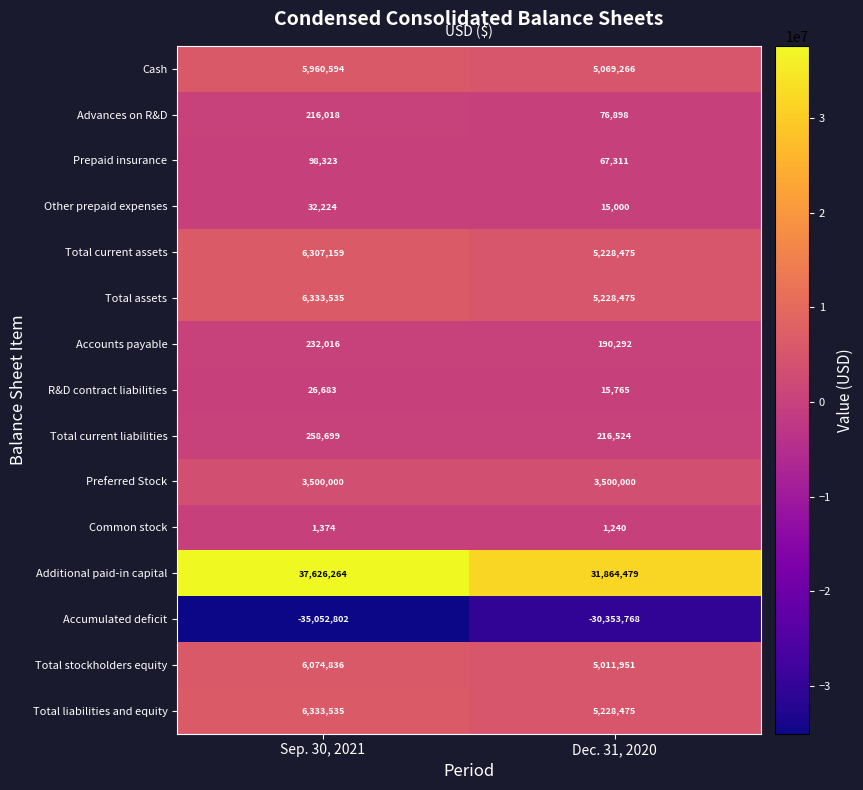

Where is Total current liabilities nearest to the value 237611?

Dec. 31, 2020